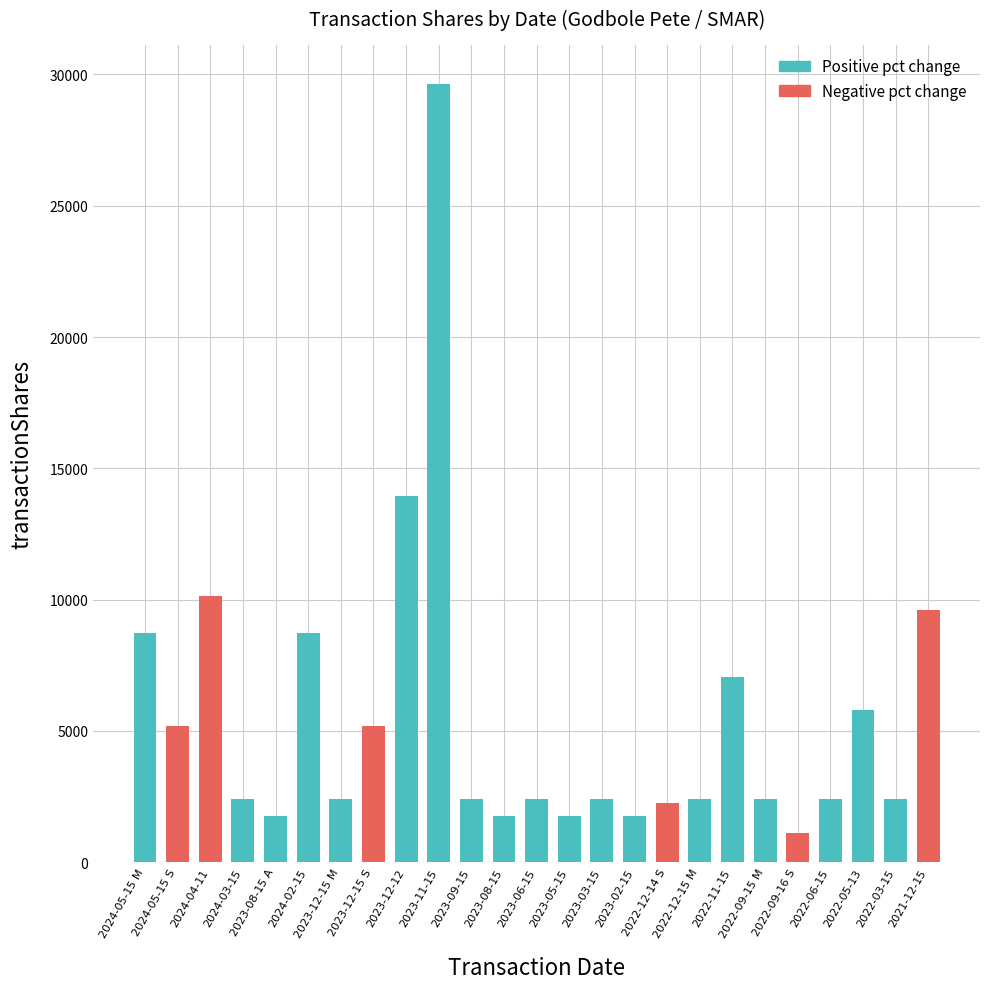

Where is the data nearest to the value 15378?

2023-12-12